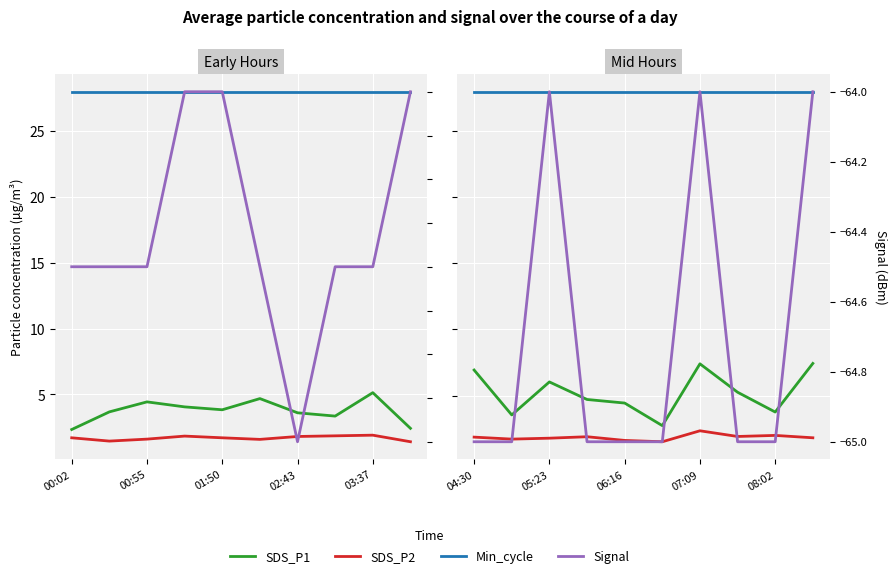

What is the label of the 3rd point from the right?

7